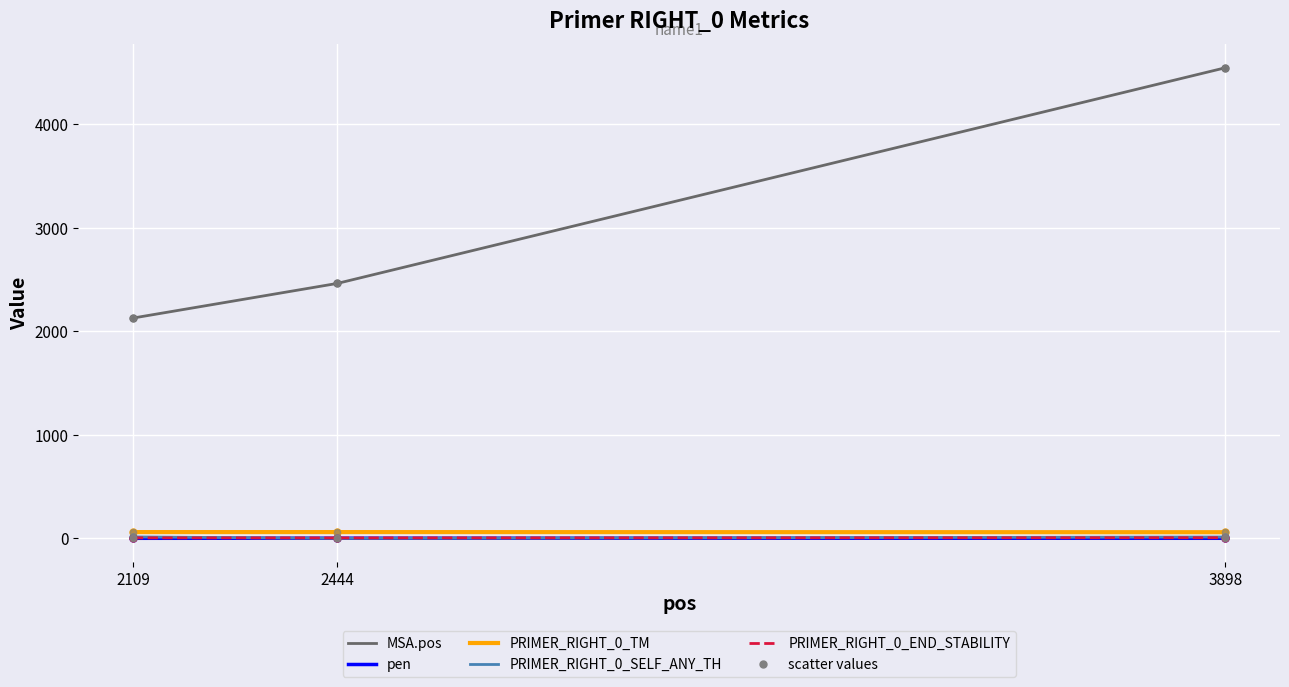

At which category is the sum across all series the highest?

3898